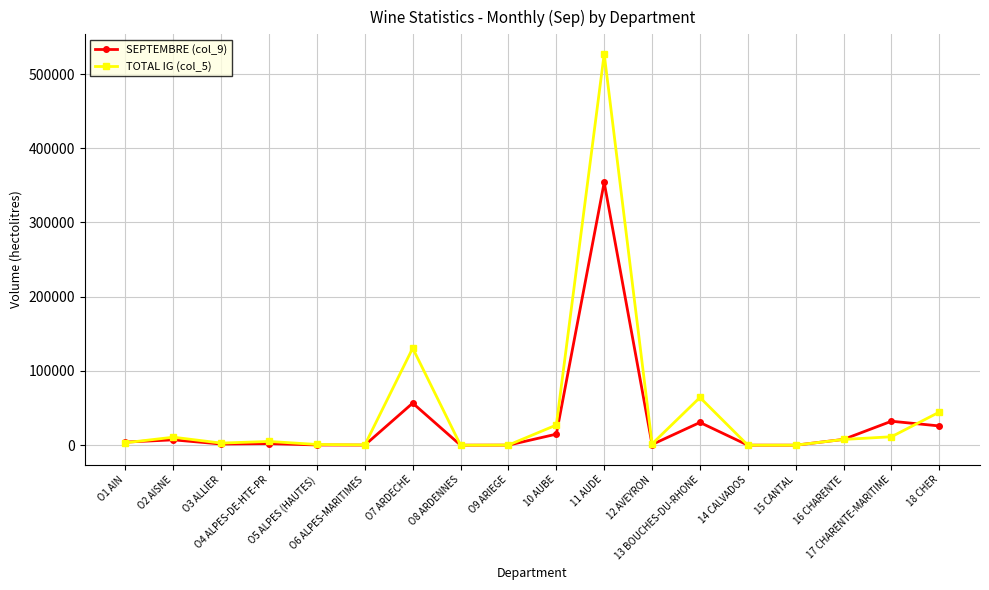

What is the value of the TOTAL IG (col_5) point at the 11th from the left?

527136